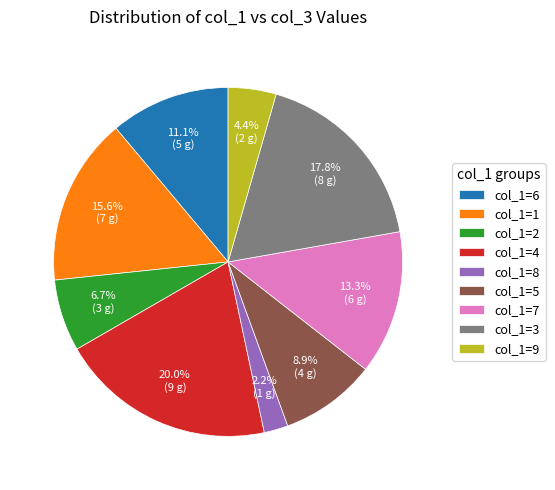

What is the smallest slice in the pie chart?

col_1=8